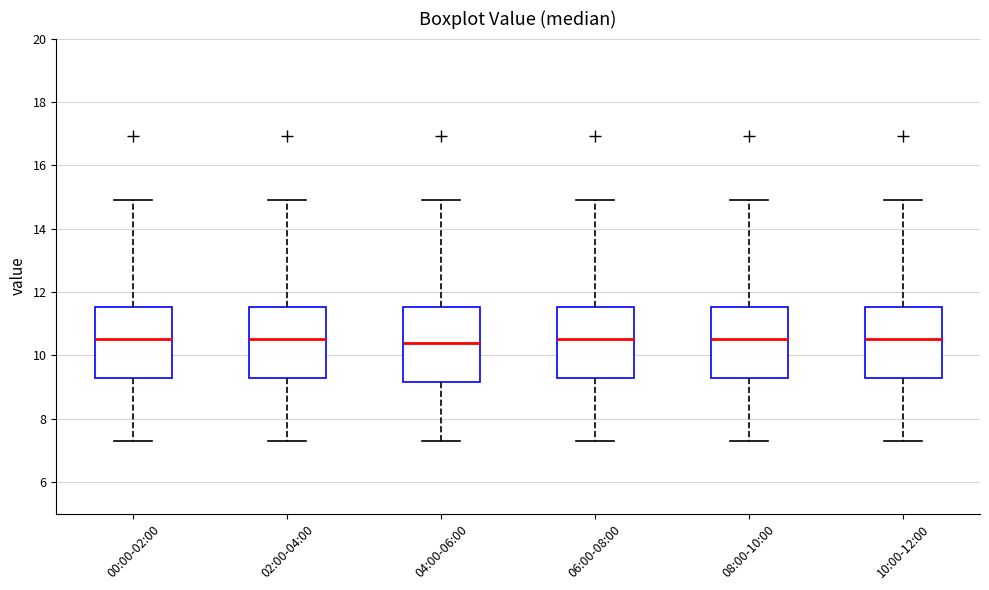

Where does the lower whisker of the box for 00:00-02:00 end on the y-axis? The values are not printed on the chart, so give them approximately, as read against the axis.

7.2